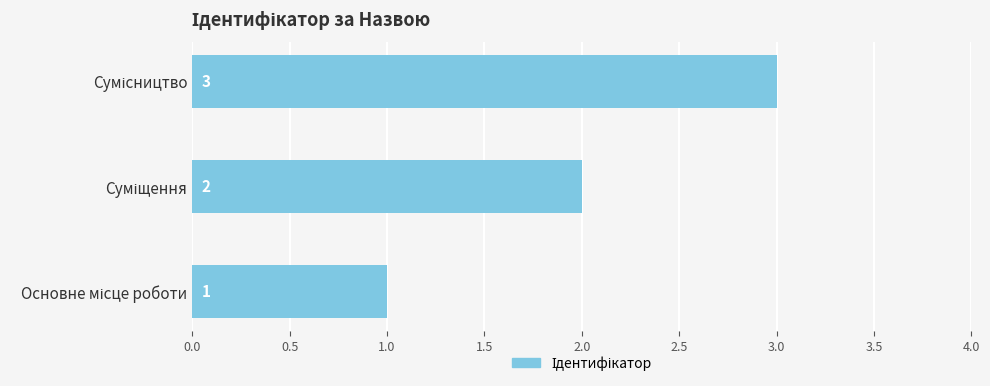

What is the sum of all values?

6